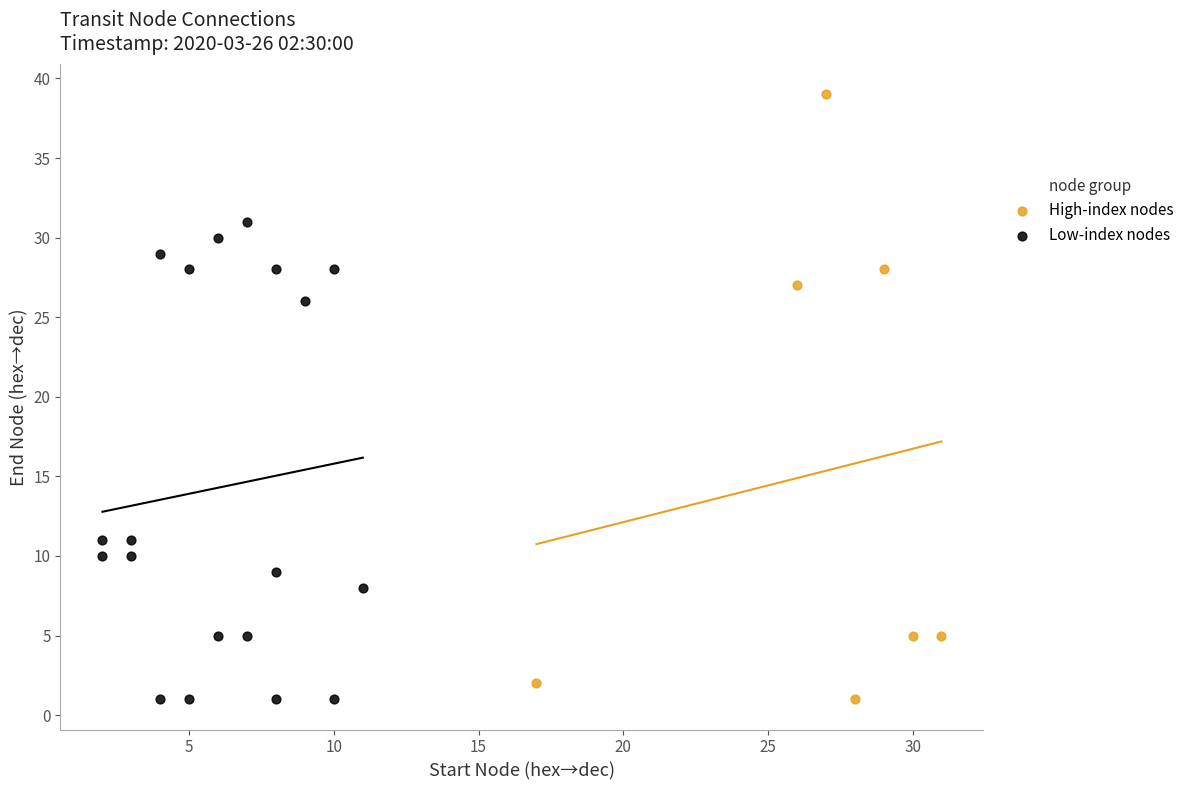

Which series contains the highest Y value?

High-index nodes